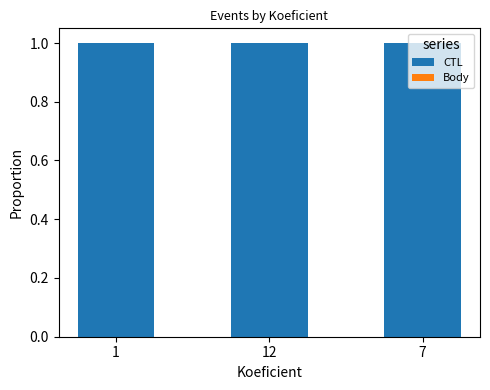

What is the sum of the CTL values at 12 and 7?

2.0